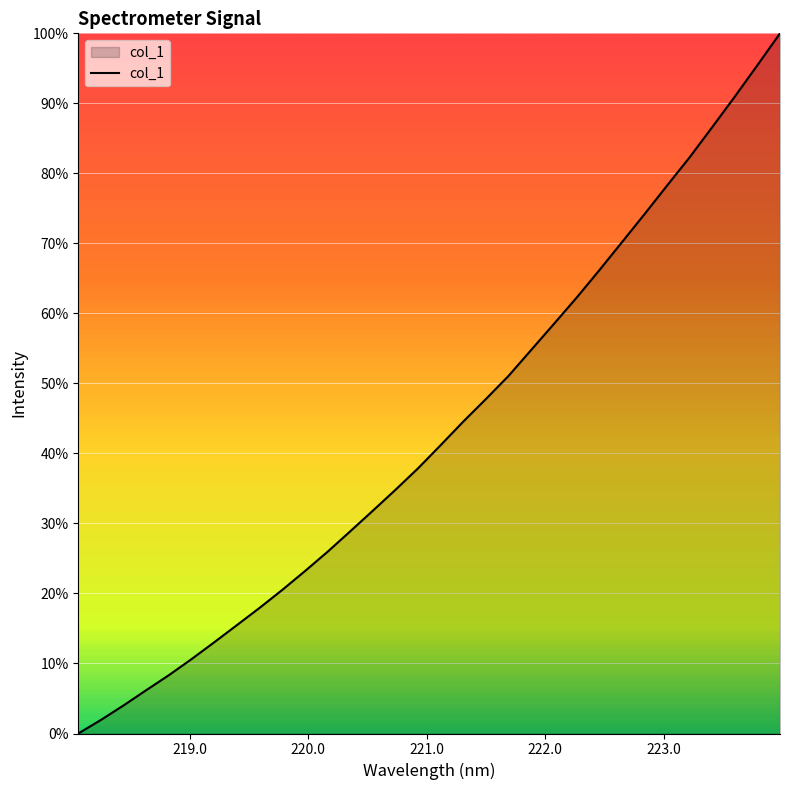

What is the greatest value displayed?

100.0